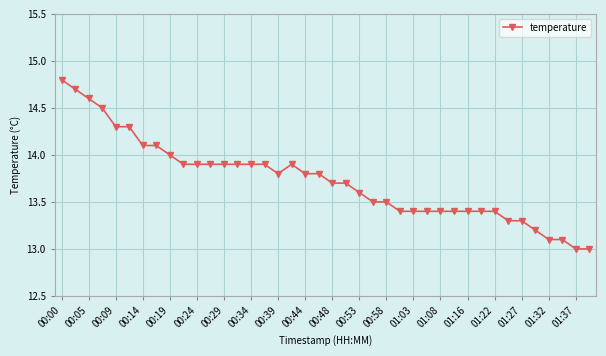

What is the smallest value displayed?

13.0